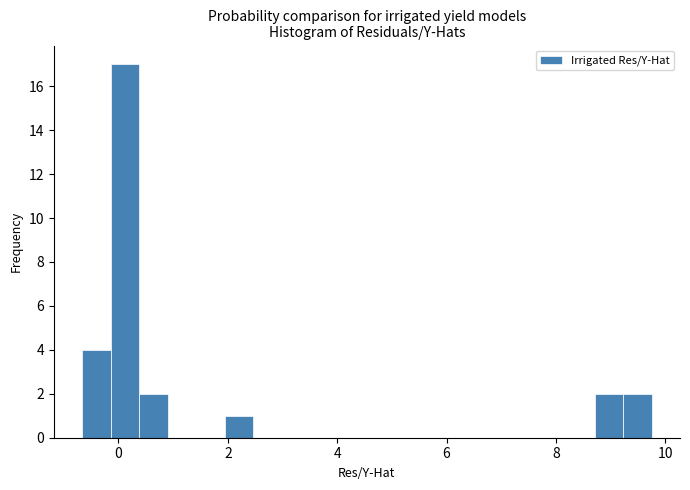

Read against the x-axis, roughly where is the centre of the tallest bar?

0.2